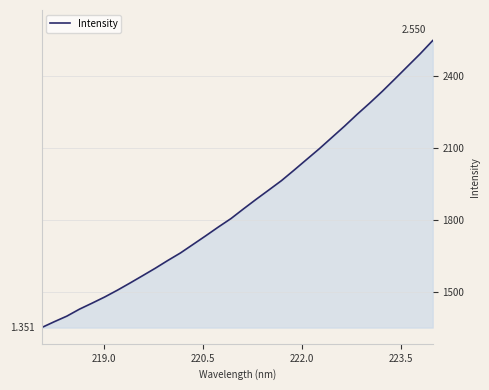

Does the chart have visible grid lines?

Yes